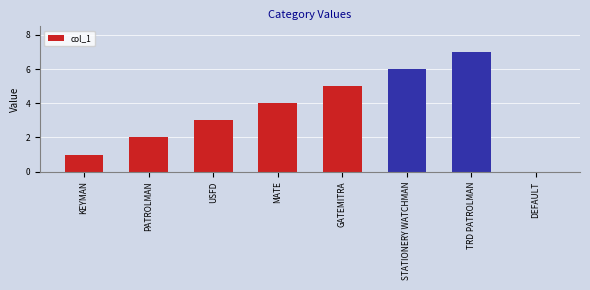

How many distinct data groups are displayed?

1